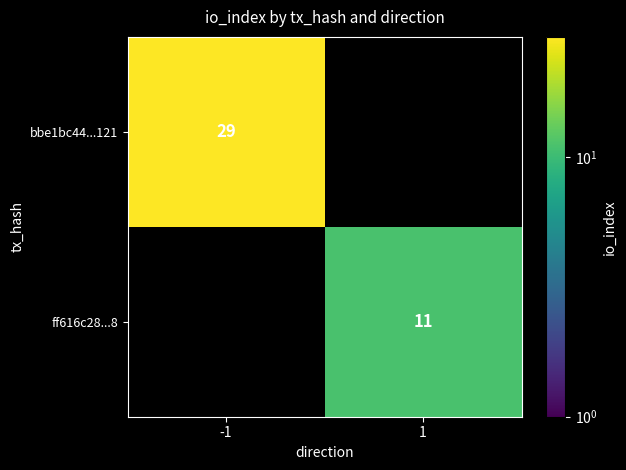

What is the minimum value shown in the chart?

11.0